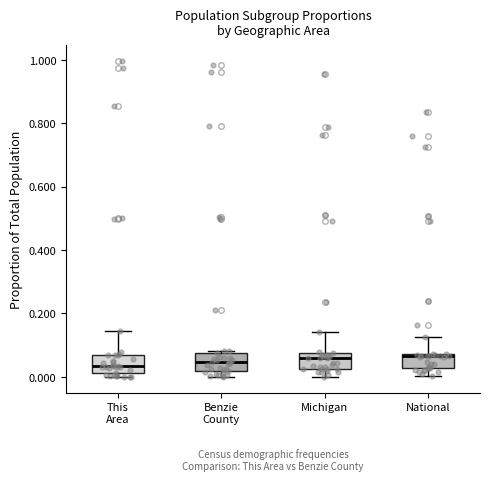

Reading left to right, read every box against the y-axis: the position of its median line, the range the box covers, and the ends of its whiskers. The values are not printed on the chart, so give them approximately, as read against the axis.

This Area: median 0.04, box 0.02 to 0.08, whiskers 0.00 to 0.14
Benzie County: median 0.04, box 0.02 to 0.08, whiskers 0.00 to 0.08 (just above the box's upper edge)
Michigan: median 0.06, box 0.02 to 0.08, whiskers 0.00 to 0.14
National: median 0.06, box 0.02 to 0.08, whiskers 0.00 to 0.12